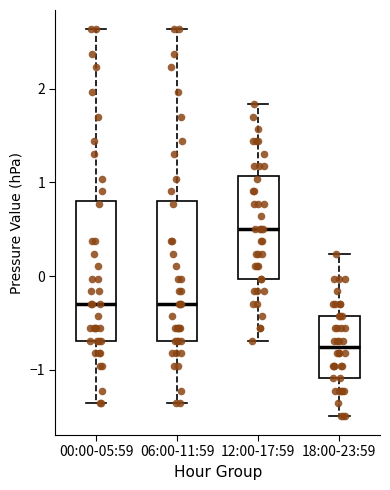

Where does the lower whisker of the box for 12:00-17:59 end on the y-axis? The values are not printed on the chart, so give them approximately, as read against the axis.

-0.7